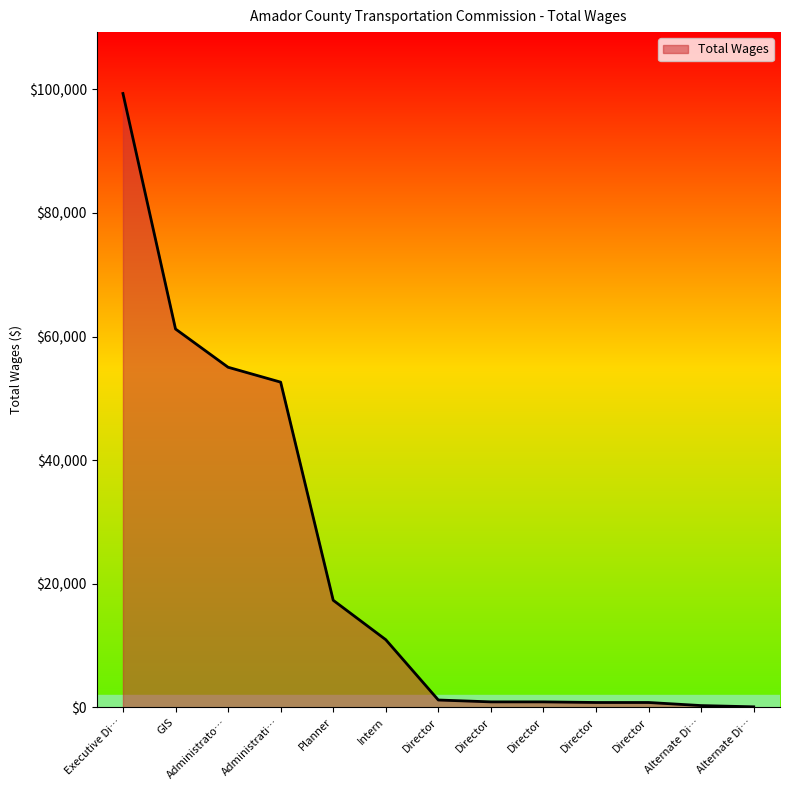

What is the difference between the second highest and second lowest values?

60925